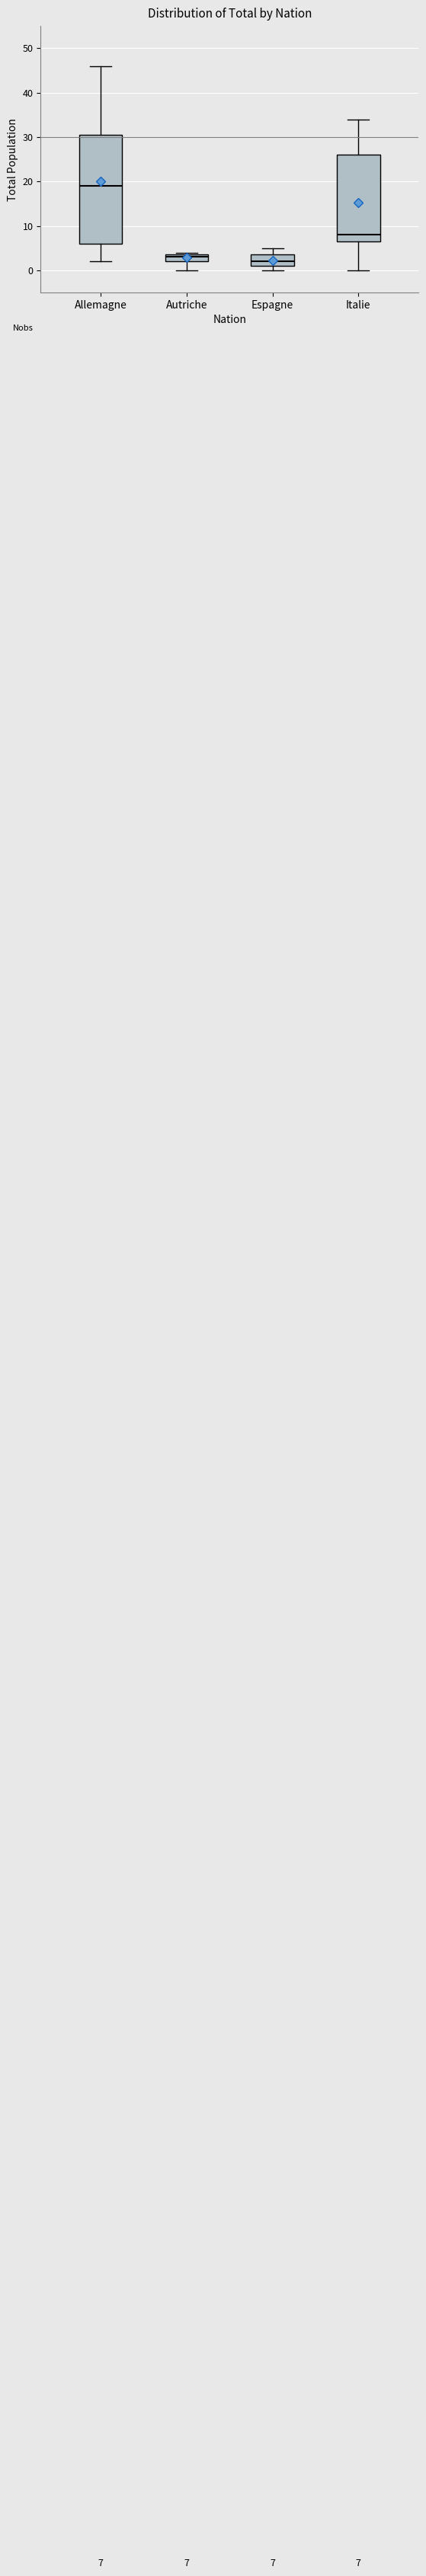

Comparing the boxes themselves (not the whiskers), which one is the tallest?

Allemagne